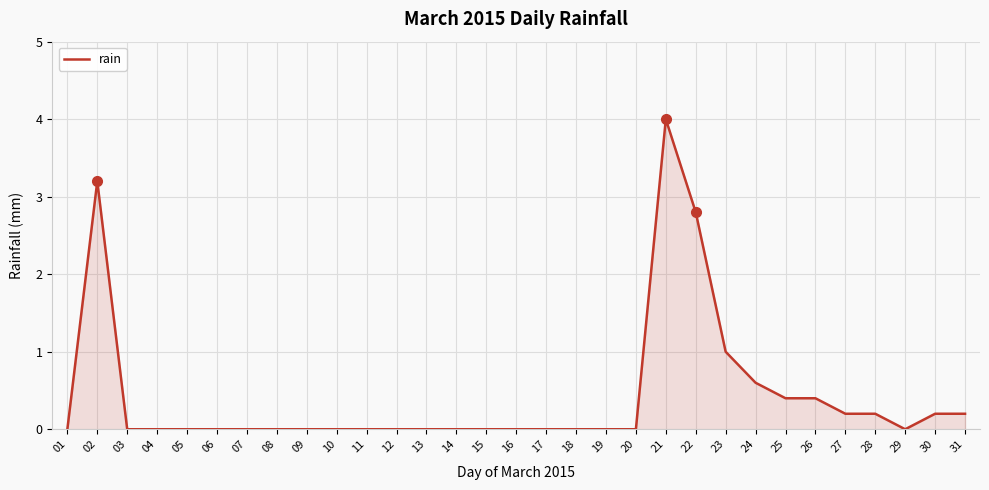

Which has a higher value, 26 or 12?

26